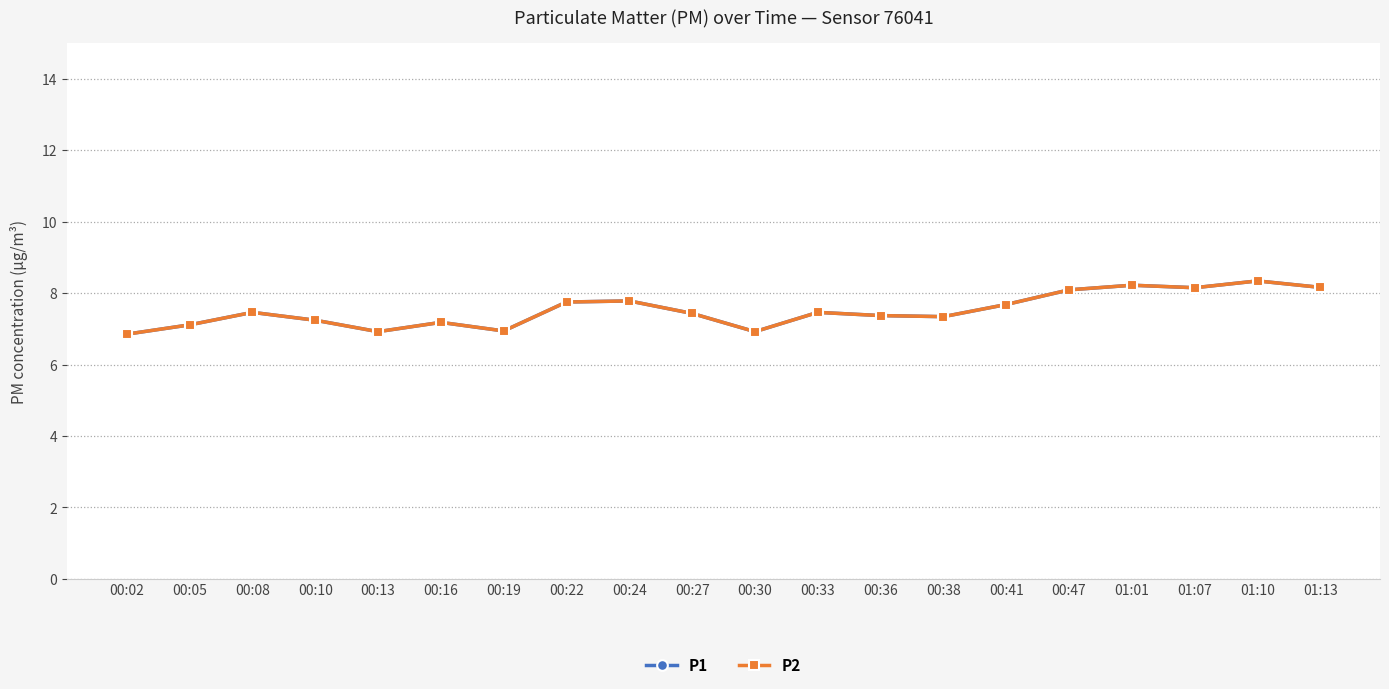

What is the highest value of the P1 series?

8.3